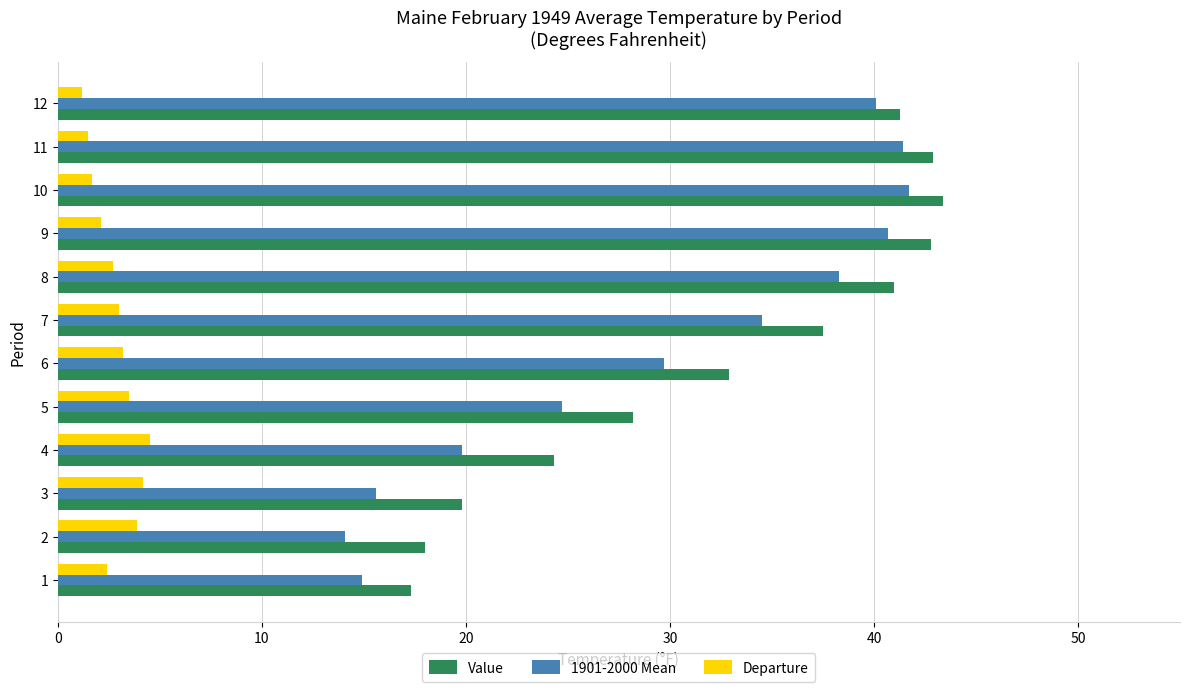

What value does the Departure series have at 10?

1.7